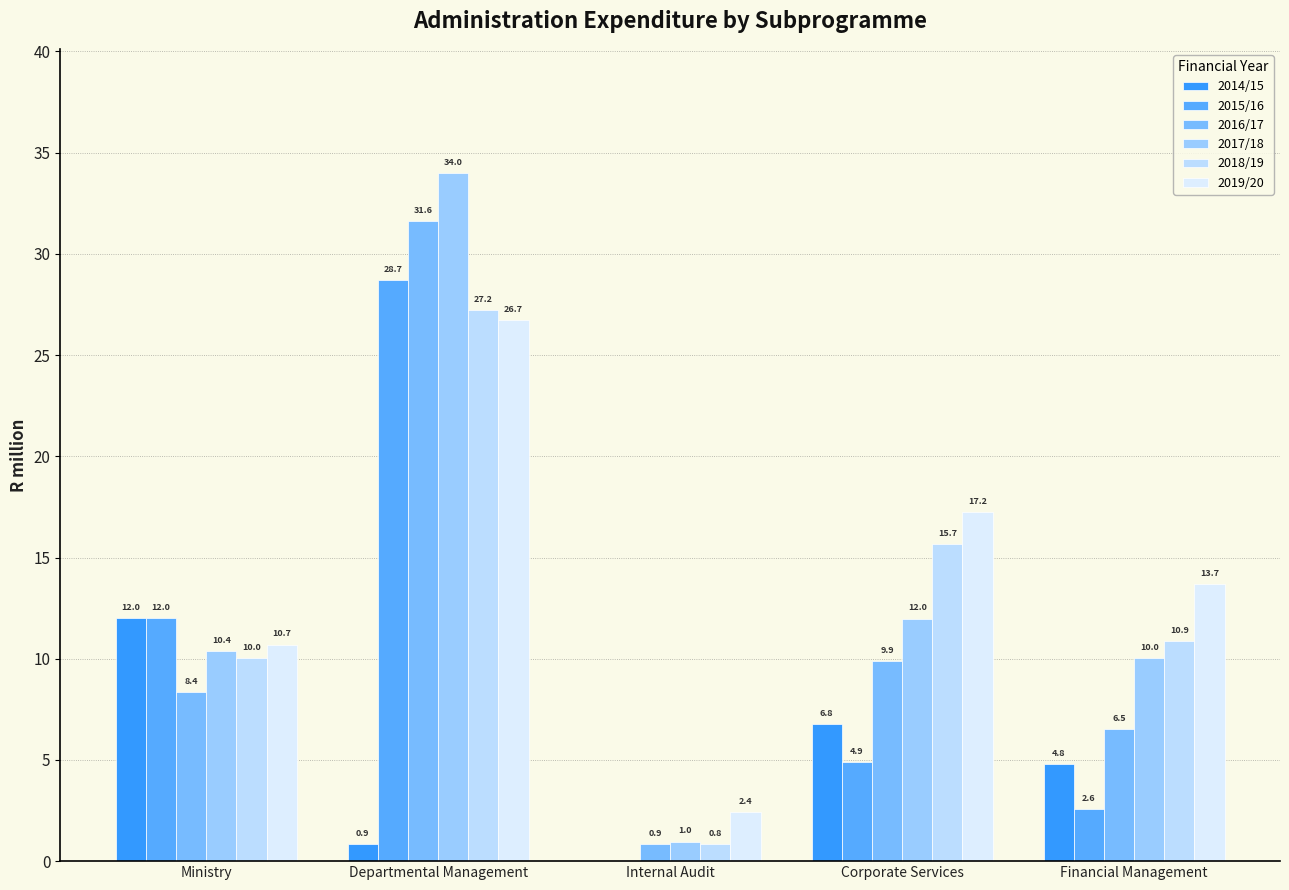

Reading left to right, transcribe all the data shown in this chart.

2014/15: Ministry=12.0	Departmental Management=0.9	Internal Audit=0.0	Corporate Services=6.8	Financial Management=4.8
2015/16: Ministry=12.0	Departmental Management=28.7	Internal Audit=0.0	Corporate Services=4.9	Financial Management=2.6
2016/17: Ministry=8.4	Departmental Management=31.6	Internal Audit=0.9	Corporate Services=9.9	Financial Management=6.5
2017/18: Ministry=10.4	Departmental Management=34.0	Internal Audit=1.0	Corporate Services=12.0	Financial Management=10.0
2018/19: Ministry=10.0	Departmental Management=27.2	Internal Audit=0.8	Corporate Services=15.7	Financial Management=10.9
2019/20: Ministry=10.7	Departmental Management=26.7	Internal Audit=2.4	Corporate Services=17.2	Financial Management=13.7